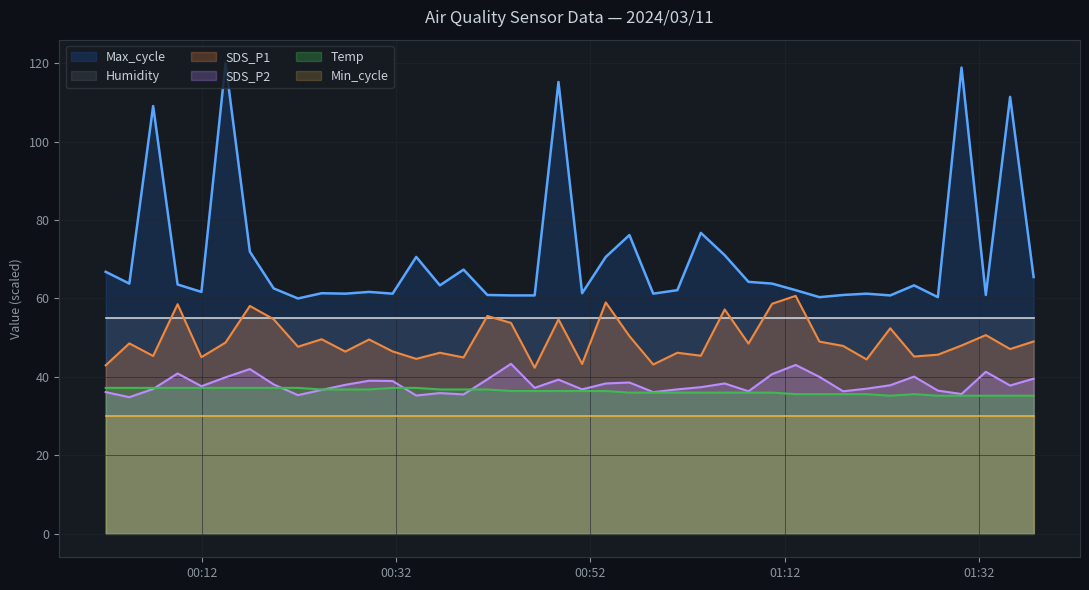

Which series has the largest total across all categories?

Max_cycle